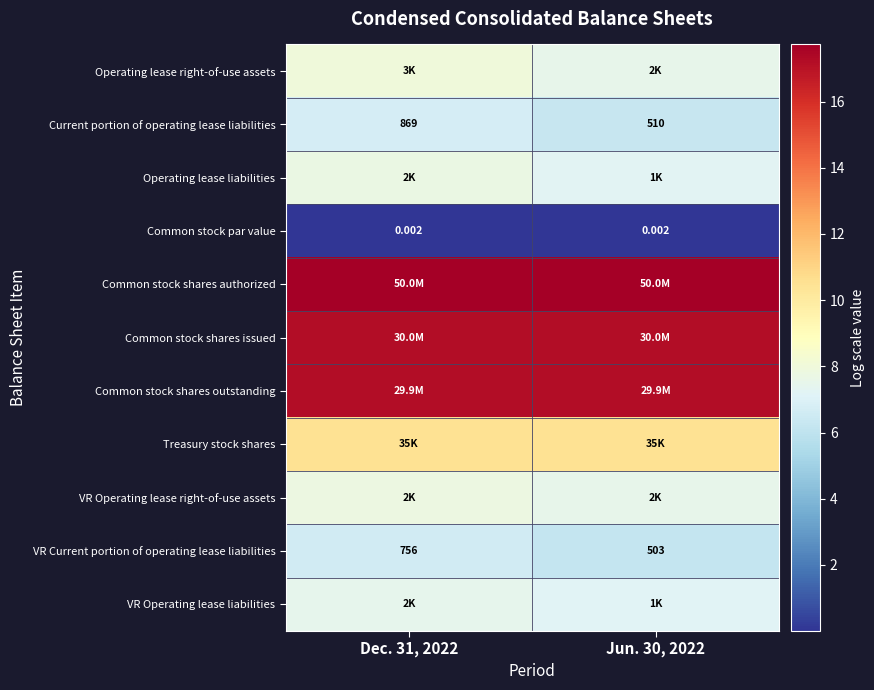

List the labels in order of VR Operating lease liabilities value, largest first.

Dec. 31, 2022, Jun. 30, 2022